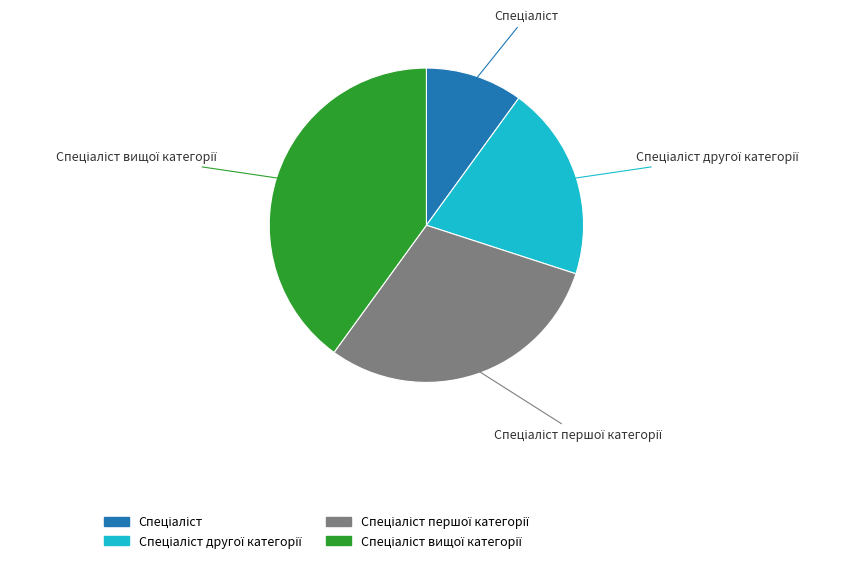

Is there any slice that represents more than half of the pie?

No